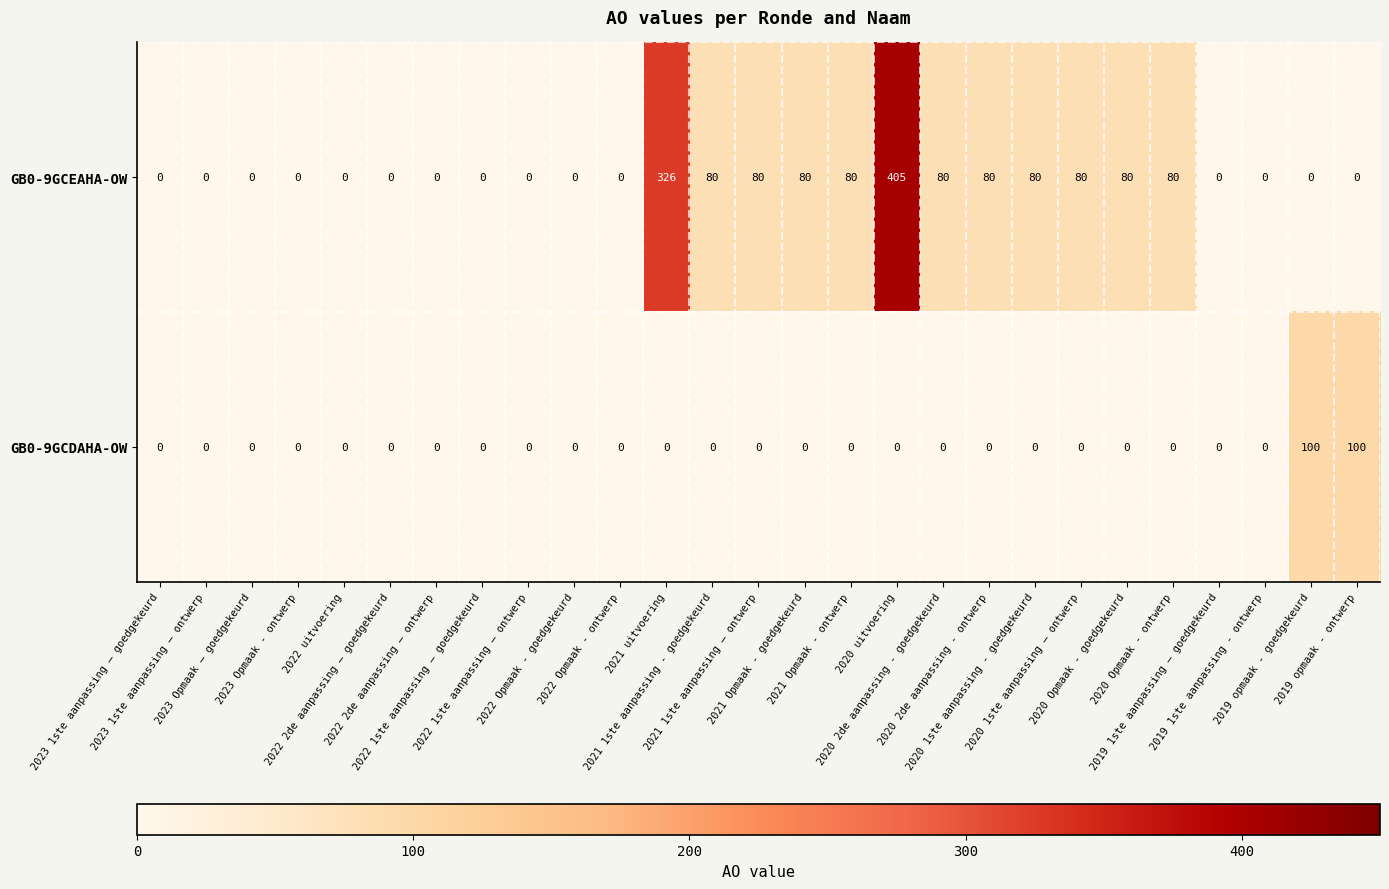

What is the sum of all GB0-9GCDAHA-OW values?

200